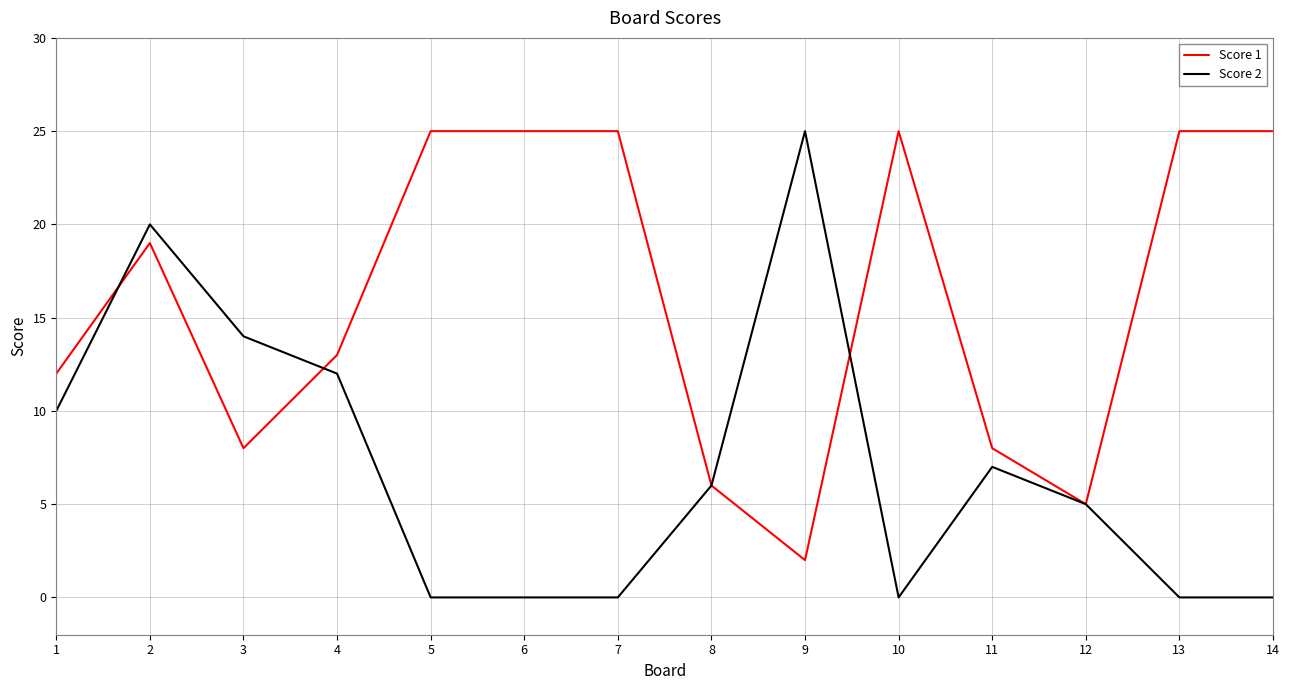

The Score 1 series shows 8 at 3. True or false?

True